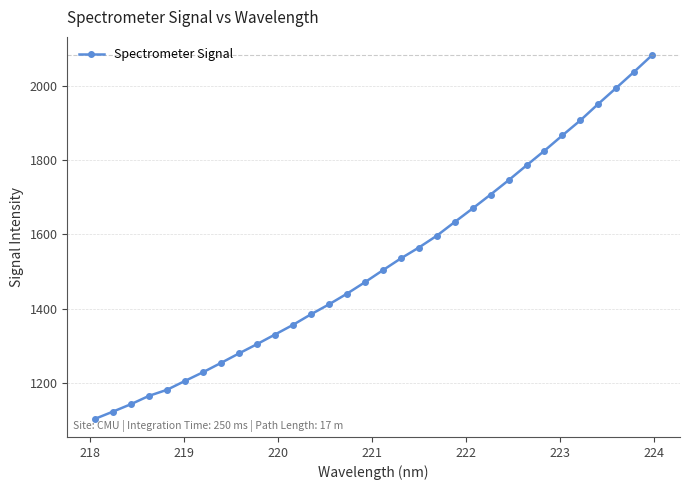

What is the value of the 2nd point from the left?

1123.9